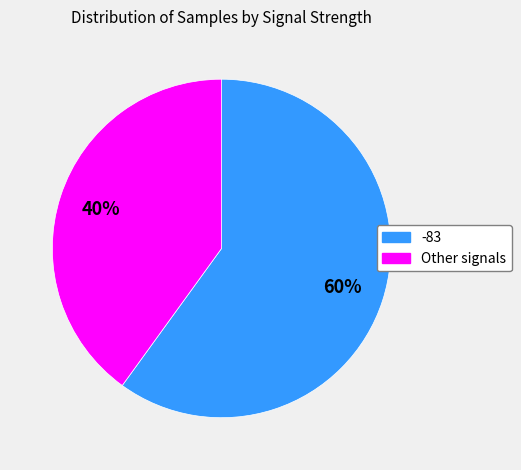

Does any single category account for the majority?

Yes